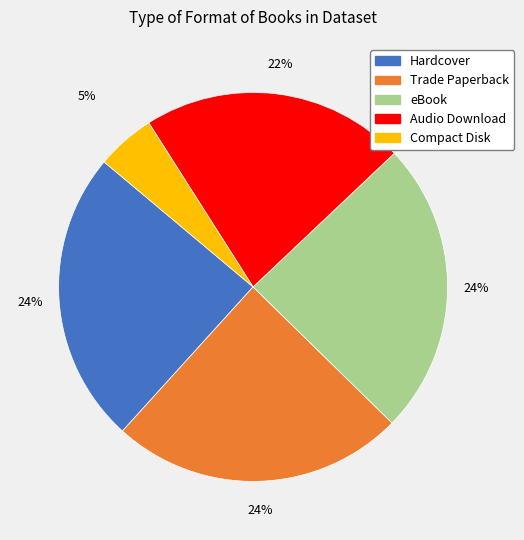

How many slices are in this pie chart?

5